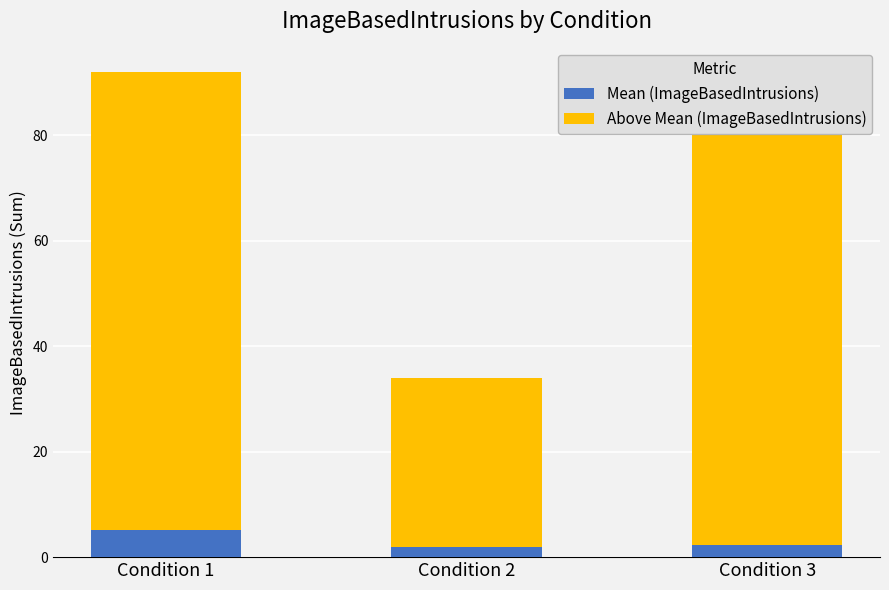

Is it true that Mean (ImageBasedIntrusions) equals 1.9 at Condition 2?

True